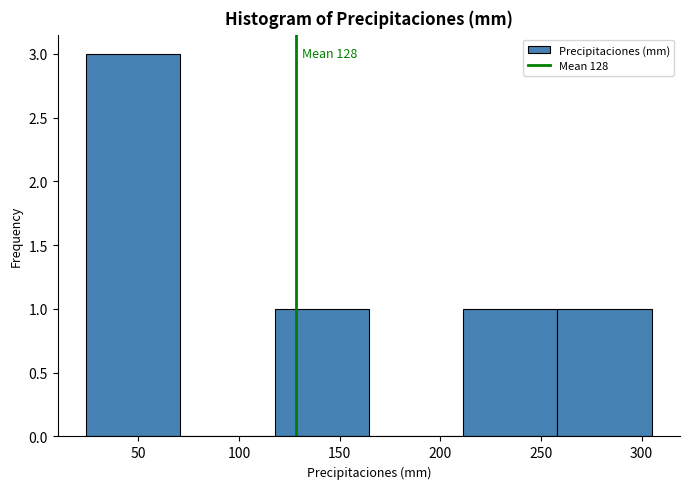

Which range on the x-axis has the tallest bar?

25 to 70